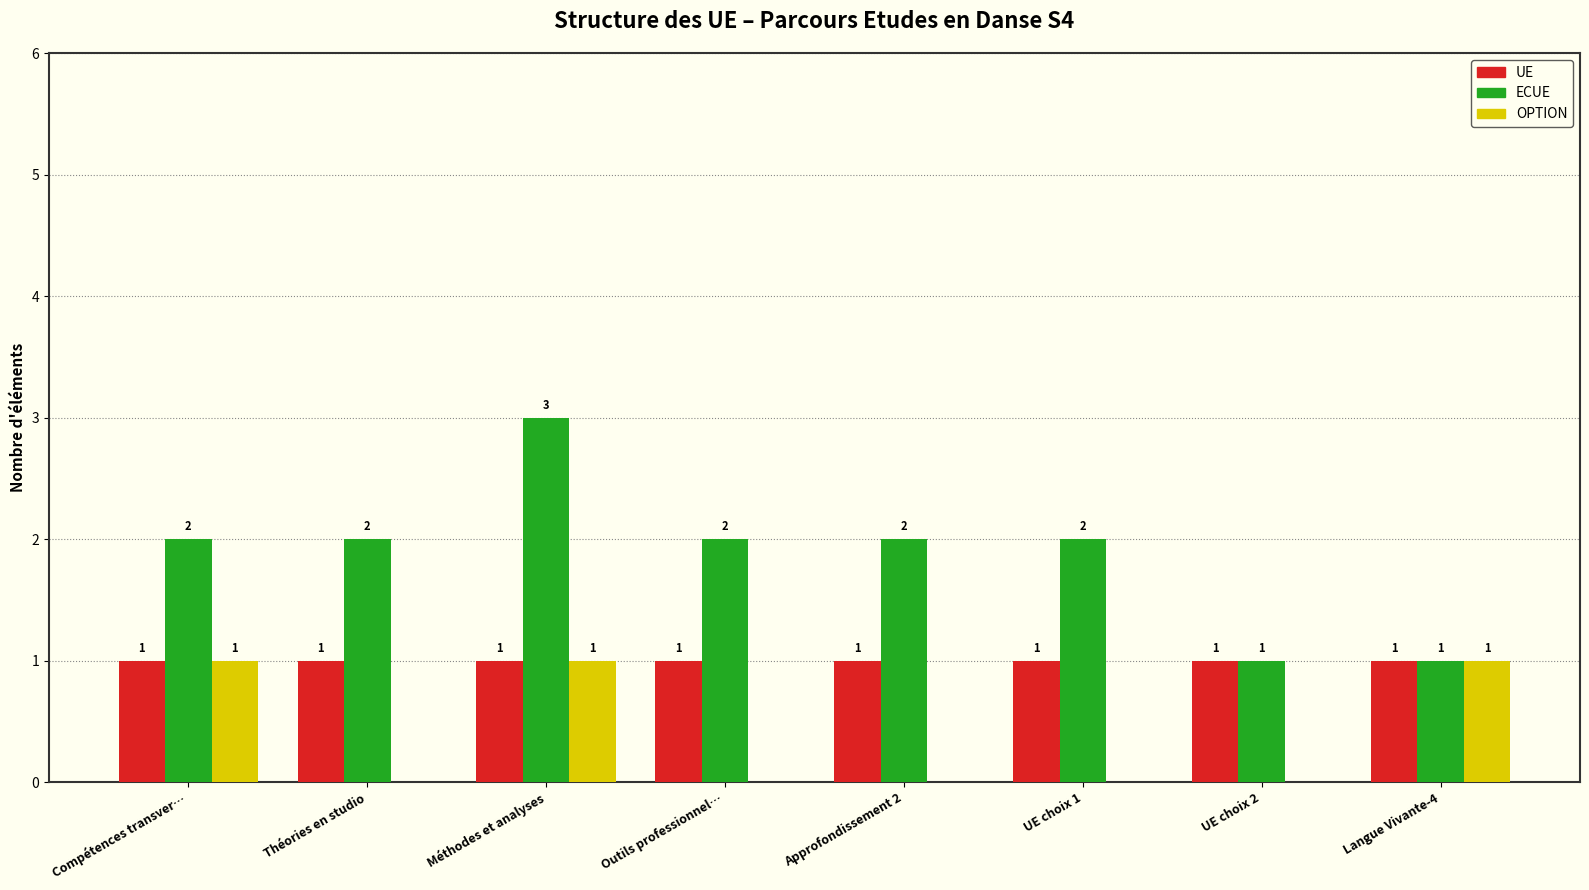

What is the total value across all series at Méthodes et analyses?

5